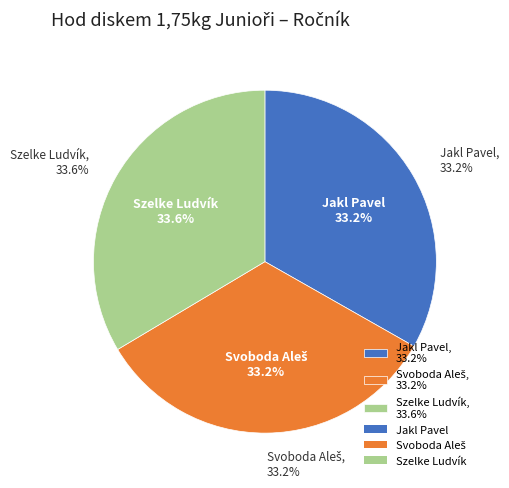

Do Svoboda Aleš and Szelke Ludvík together represent more than half of the pie?

Yes